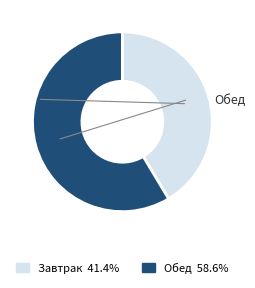

Is it true that Обед is 59% of the pie?

True